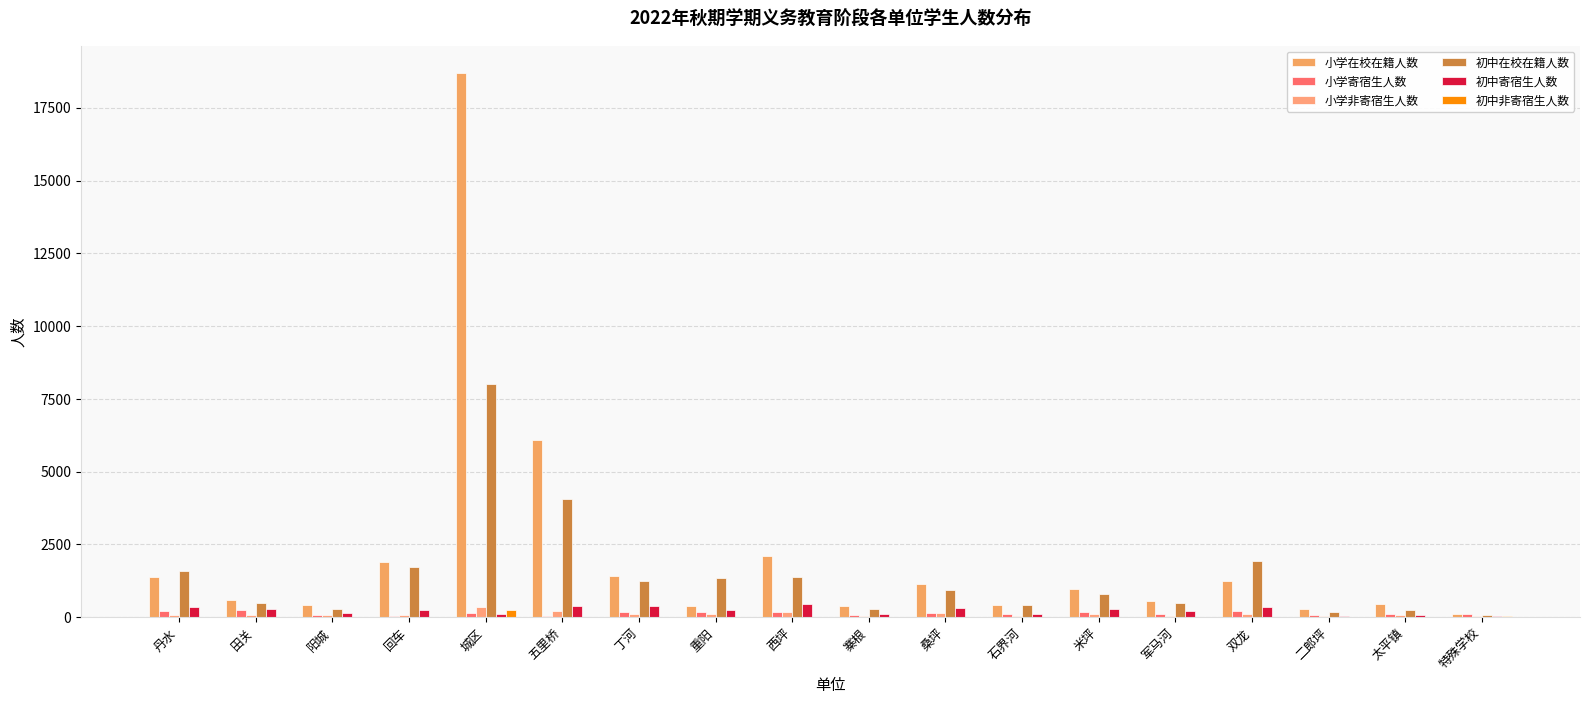

What is the difference between the 小学寄宿生人数 values at 二郎坪 and 城区?

59